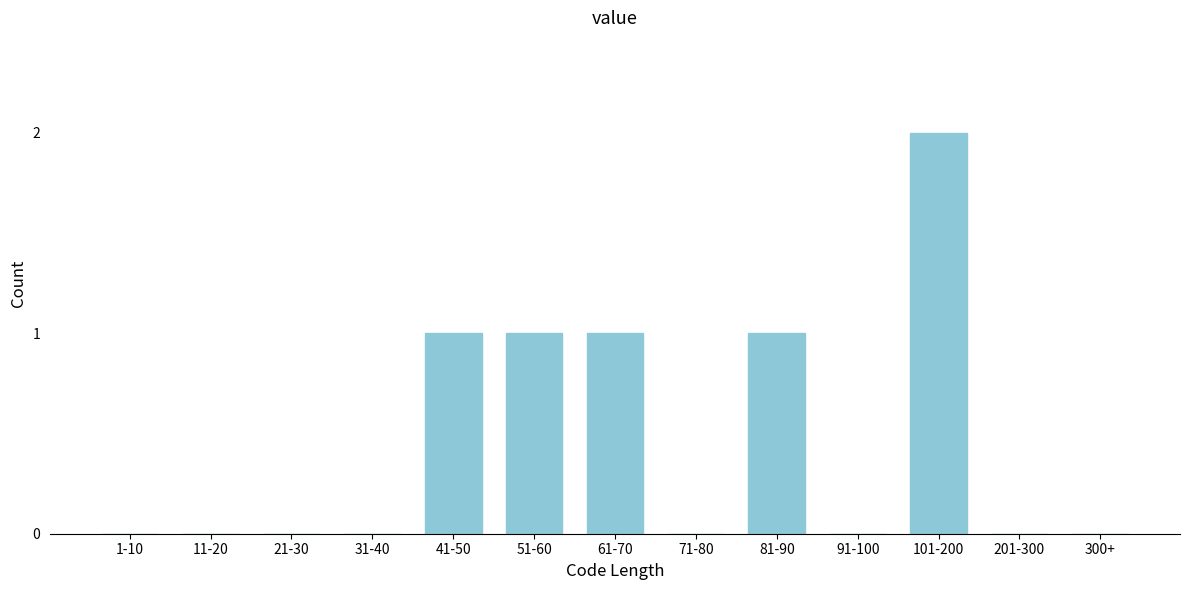

Reading left to right, extract all data points from this chart.

1-10=0	11-20=0	21-30=0	31-40=0	41-50=1	51-60=1	61-70=1	71-80=0	81-90=1	91-100=0	101-200=2	201-300=0	300+=0